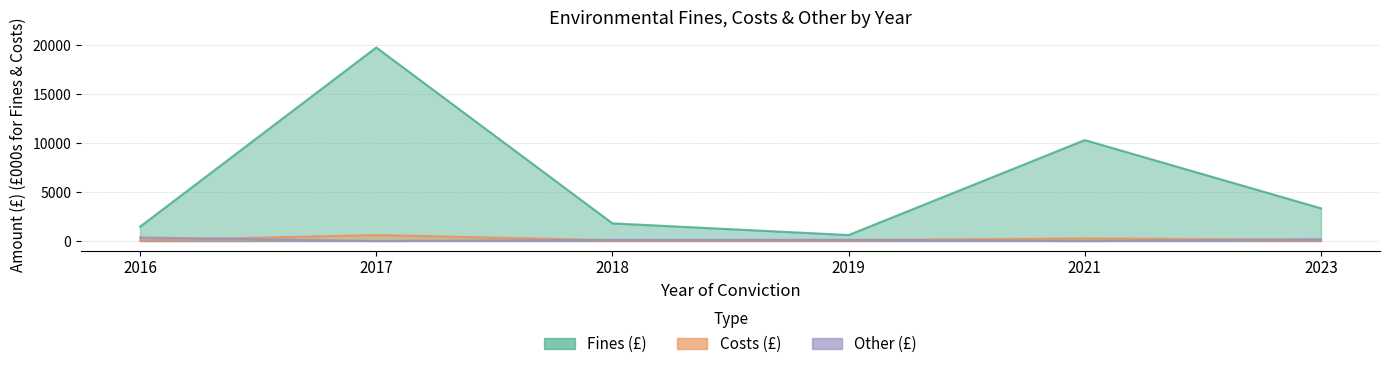

At which label does Costs (£) reach its minimum?

2016